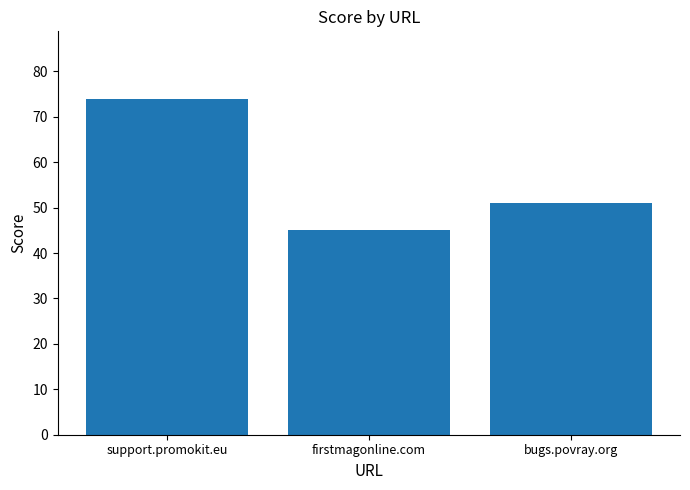

Between support.promokit.eu and firstmagonline.com, which is larger?

support.promokit.eu